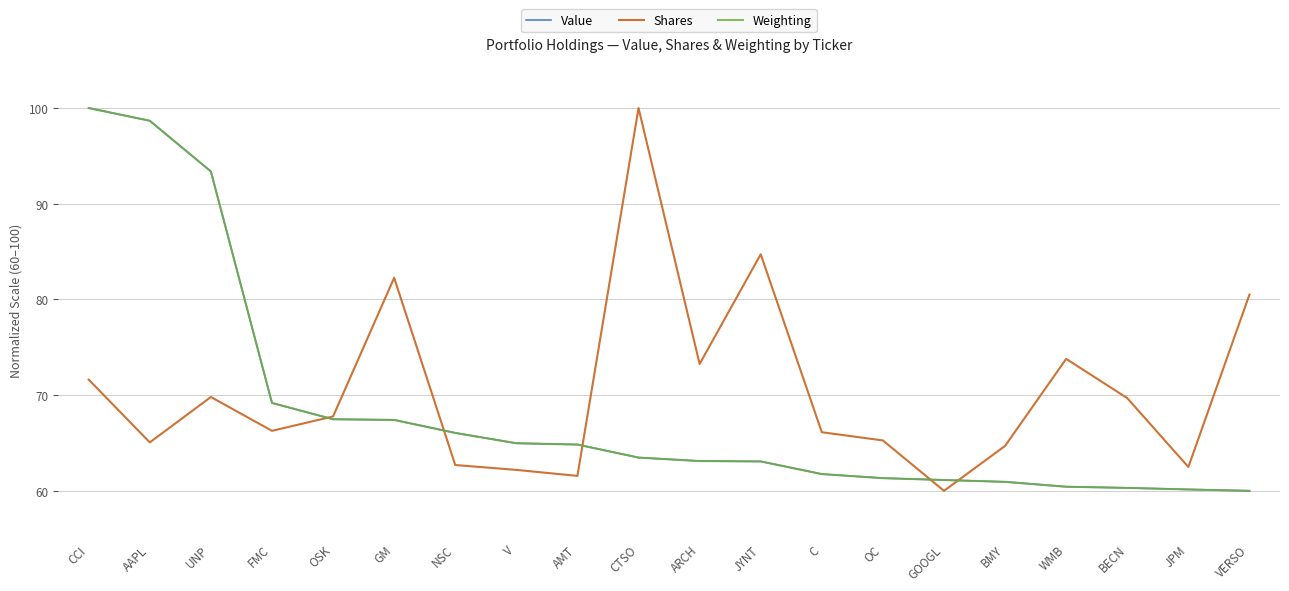

What is the difference between the highest and lowest values at UNP?

23.6